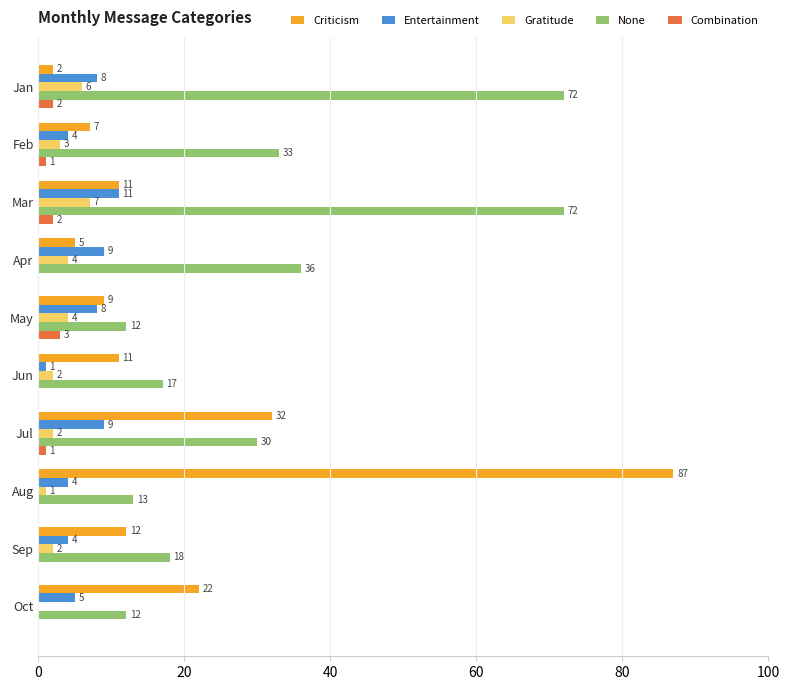

What is the highest value of the Entertainment series?

11